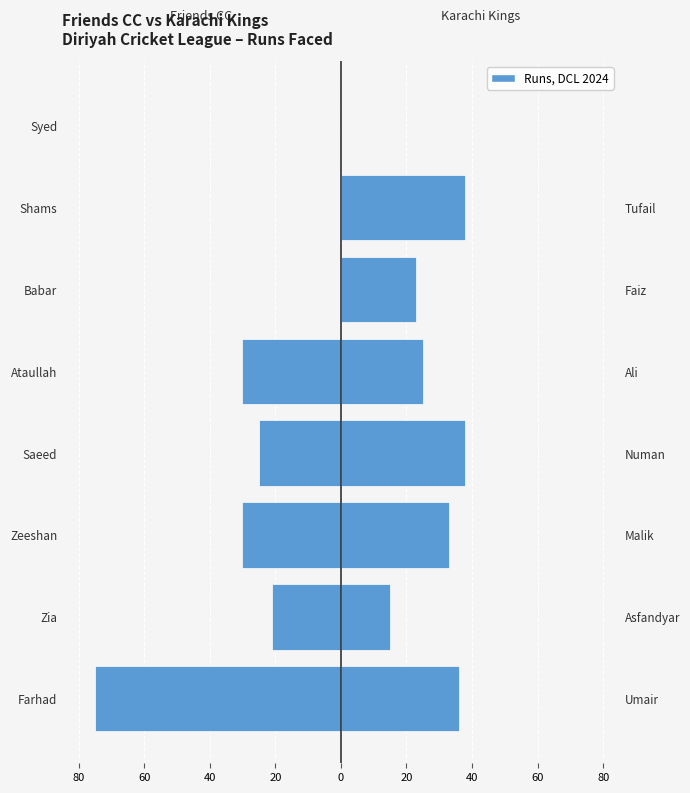

What is the difference between the highest and lowest values at 0?

55